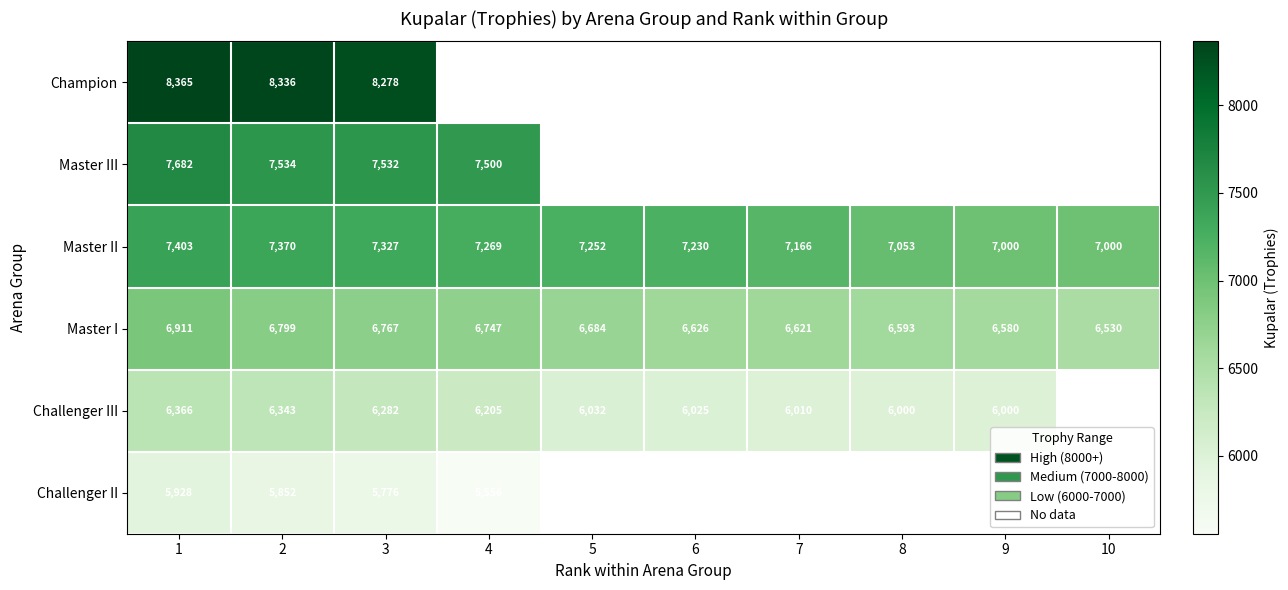

The Master I series shows 11581.4 at 10. True or false?

False